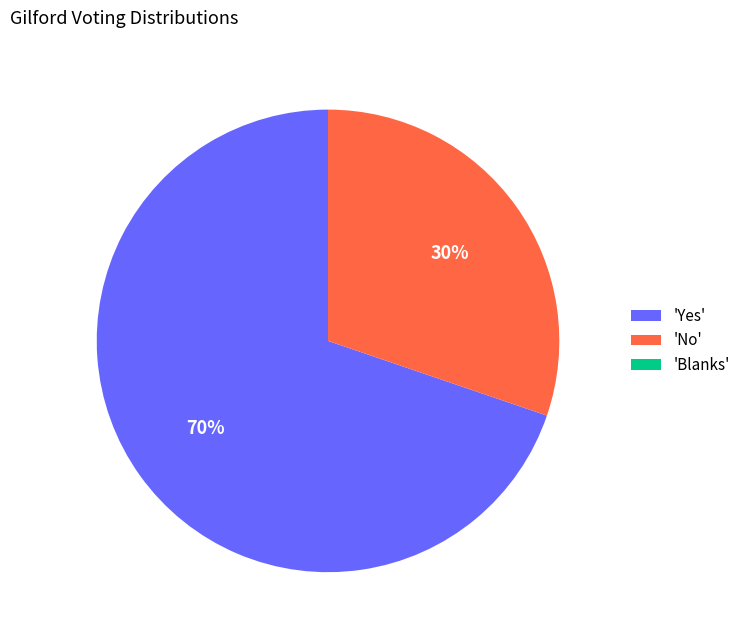

To the nearest percent, what is the combined percentage of 'No' and 'Yes'?

100%